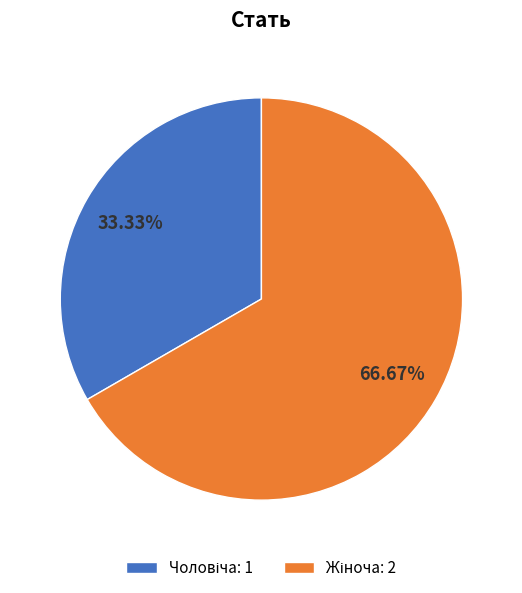

Is there a majority slice in this chart?

Yes